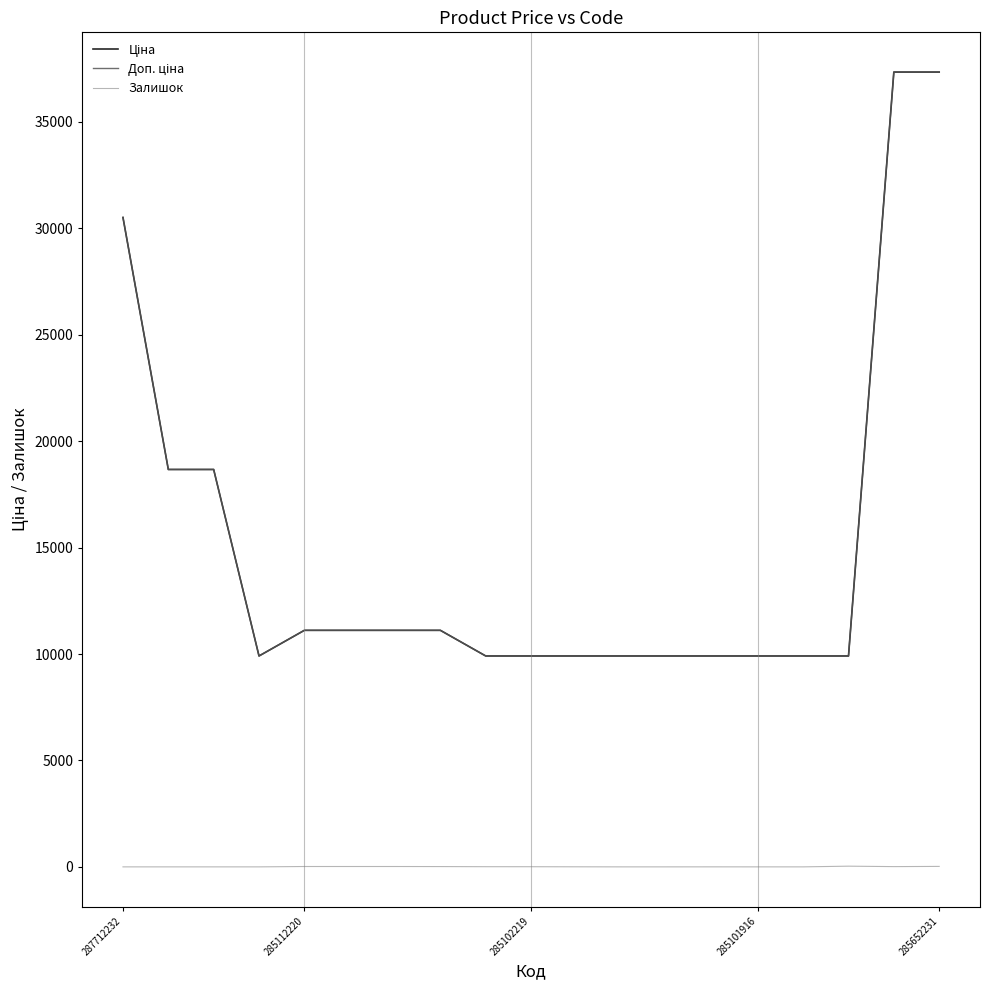

Does the chart have visible grid lines?

No